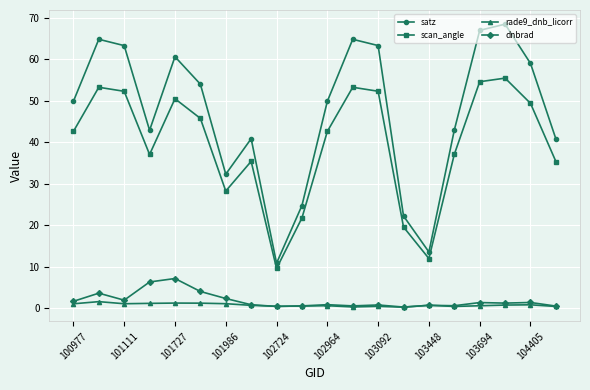

How many distinct data groups are displayed?

4